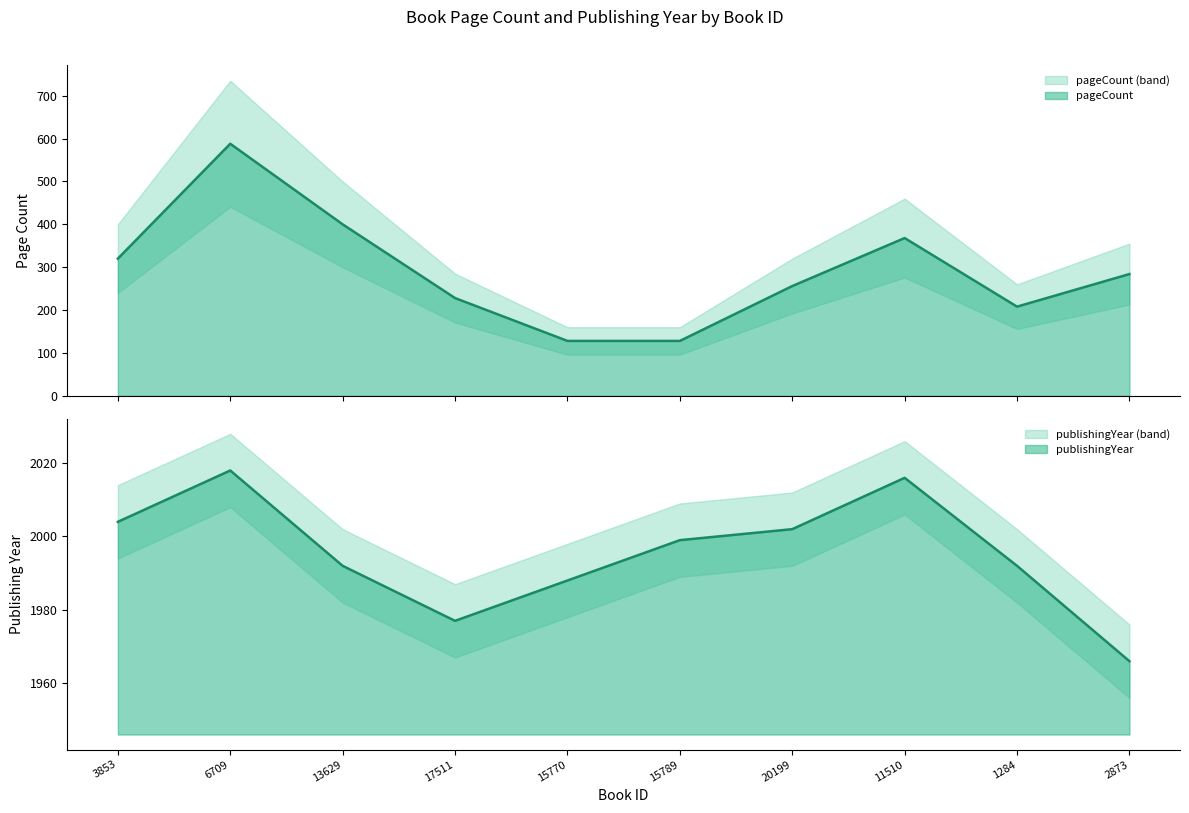

What is the total value across all series at 2873?

2250